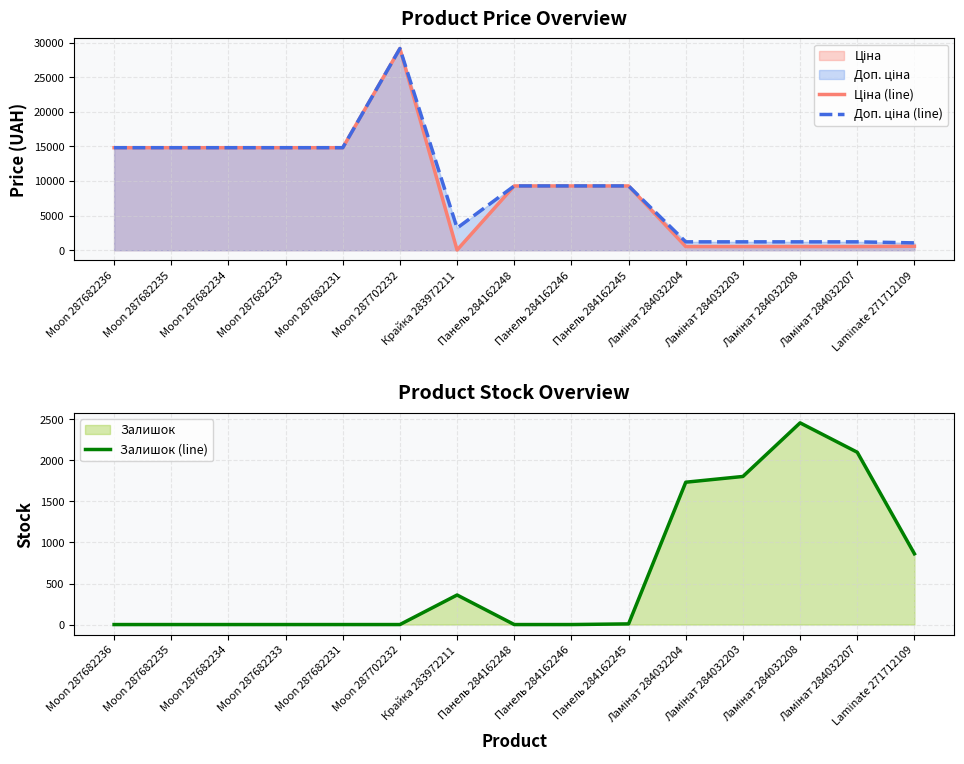

What is the label of the 7th point from the right?

Панель 284162246